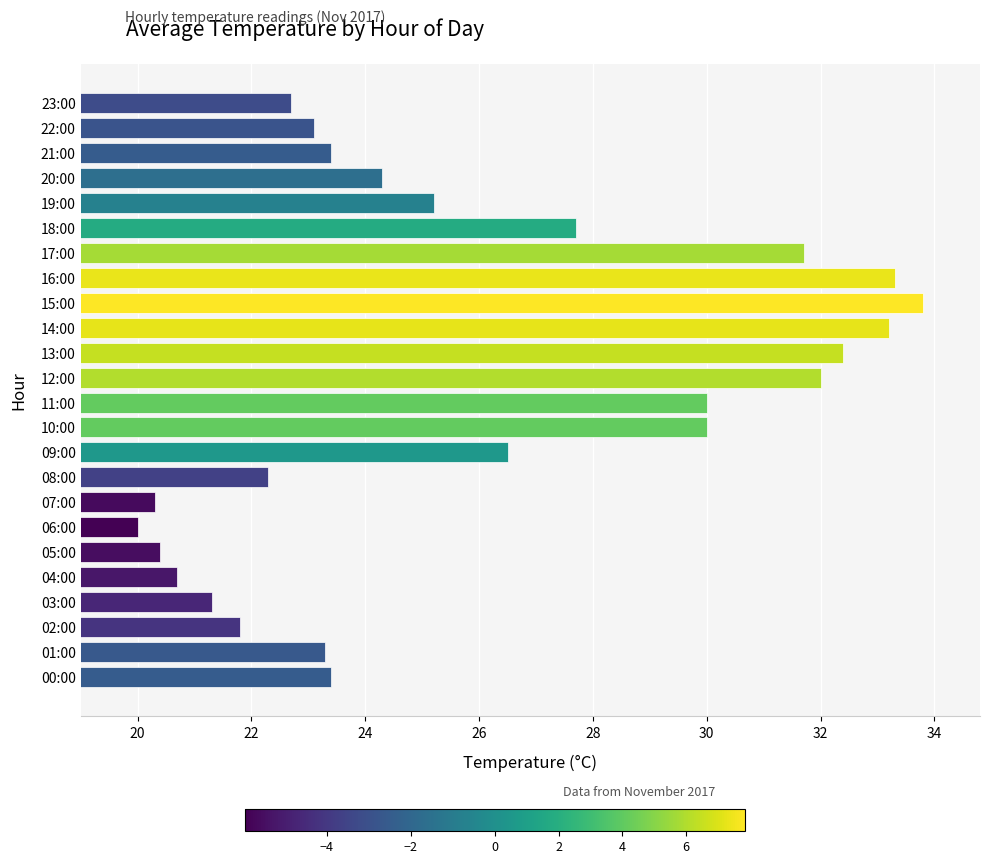

Is it true that the value at 14:00 is 33.2?

True